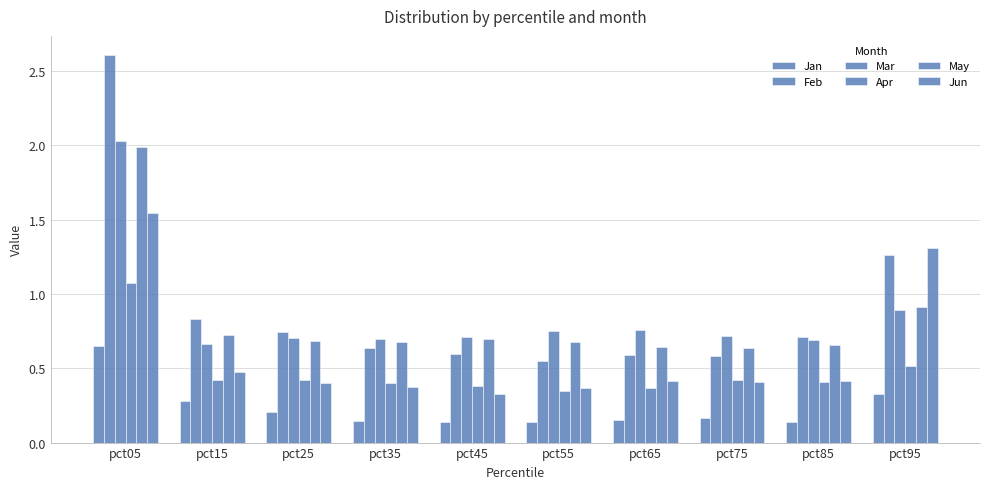

What is the difference between the Feb values at pct95 and pct85?

0.6